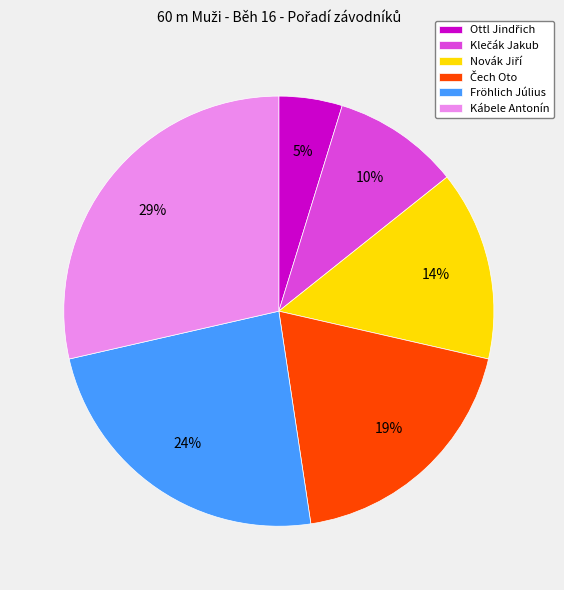

To the nearest percent, what percentage of the pie is Kábele Antonín?

29%